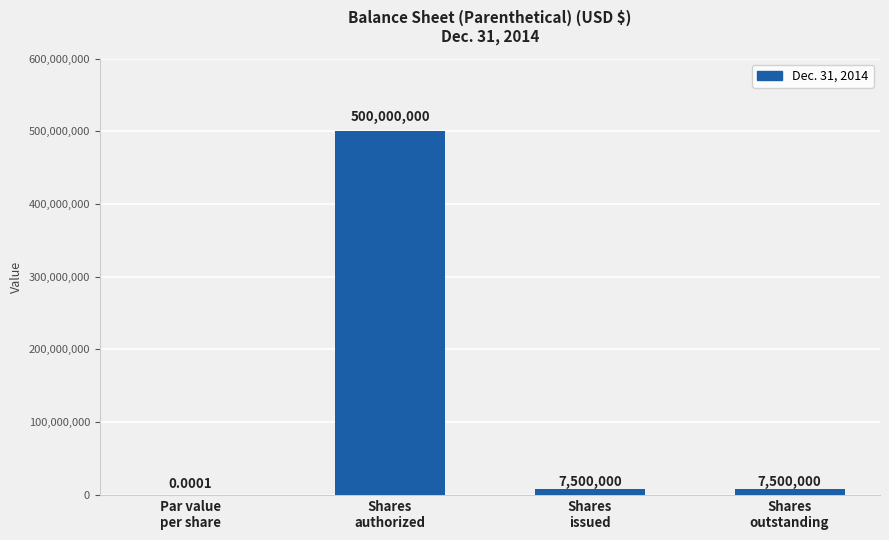

What is the sum of all values?

515000000.0